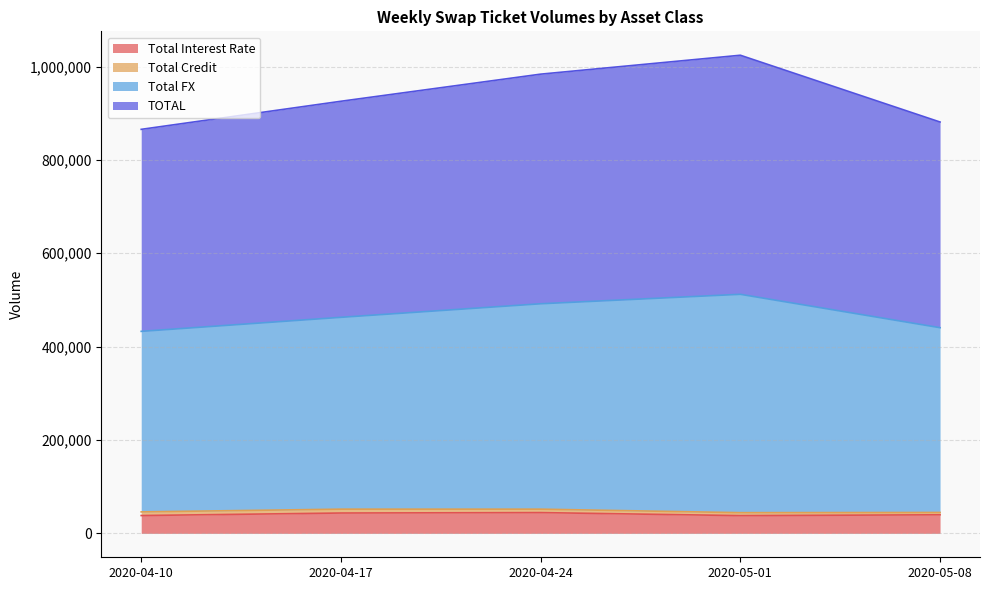

What is the highest value of the TOTAL series?

512063